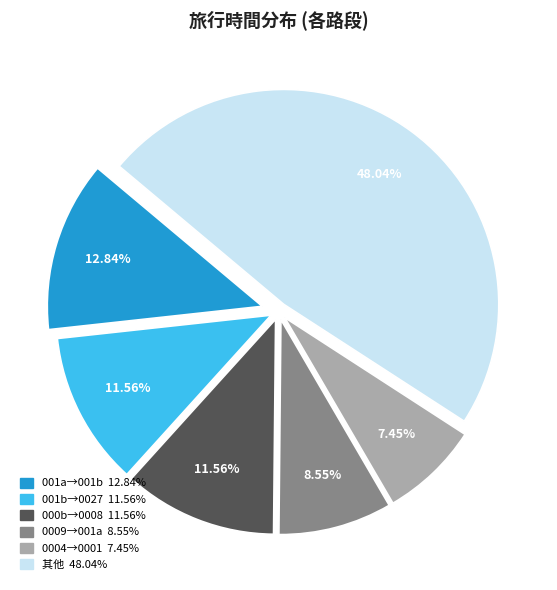

Does any single category account for the majority?

No